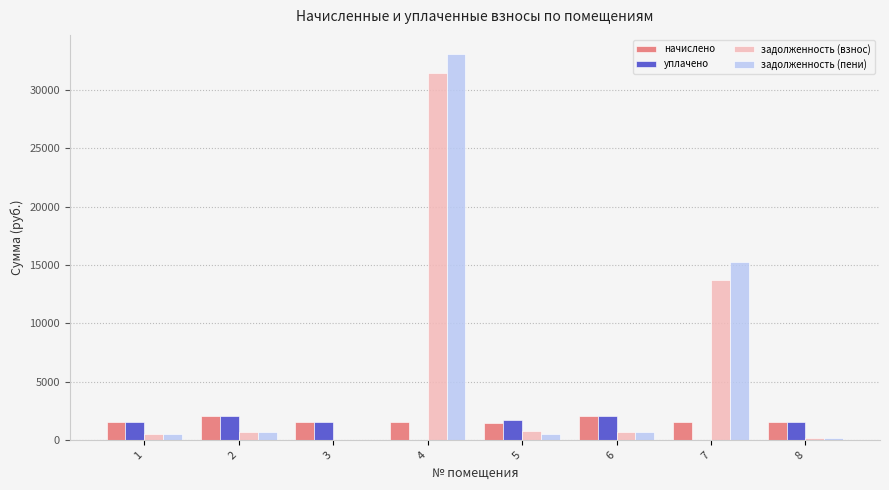

What is the sum of all задолженность (пени) values?

50944.8